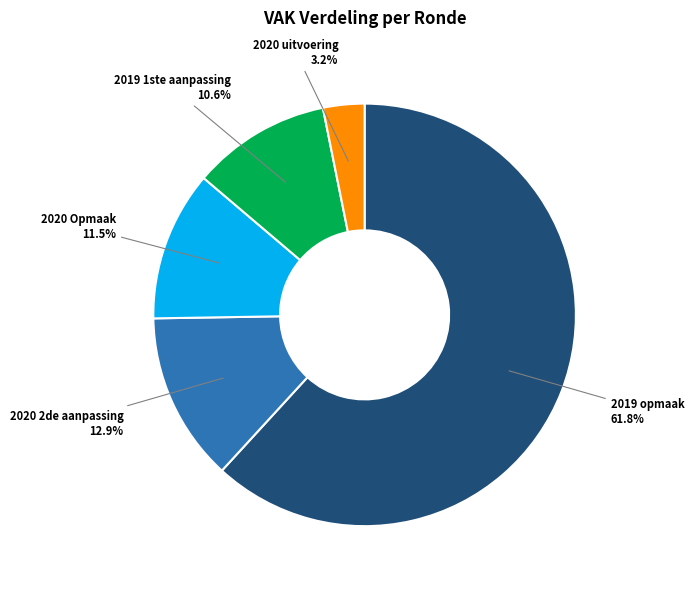

How many segments does this pie chart have?

5